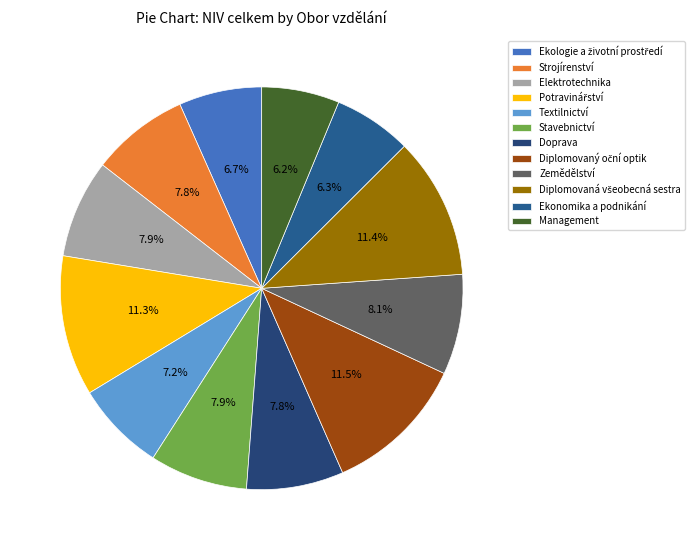

How many segments does this pie chart have?

12